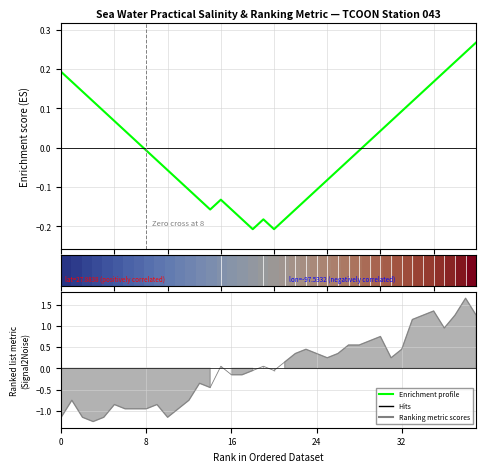

Read the Enrichment profile value at 5.

0.1